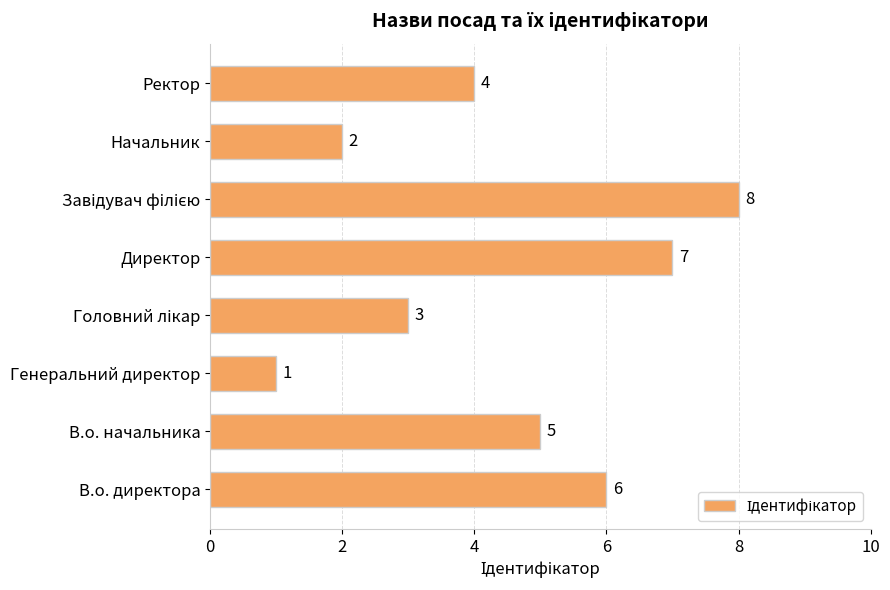

Reading bottom to top, transcribe all the data shown in this chart.

6	5	1	3	7	8	2	4